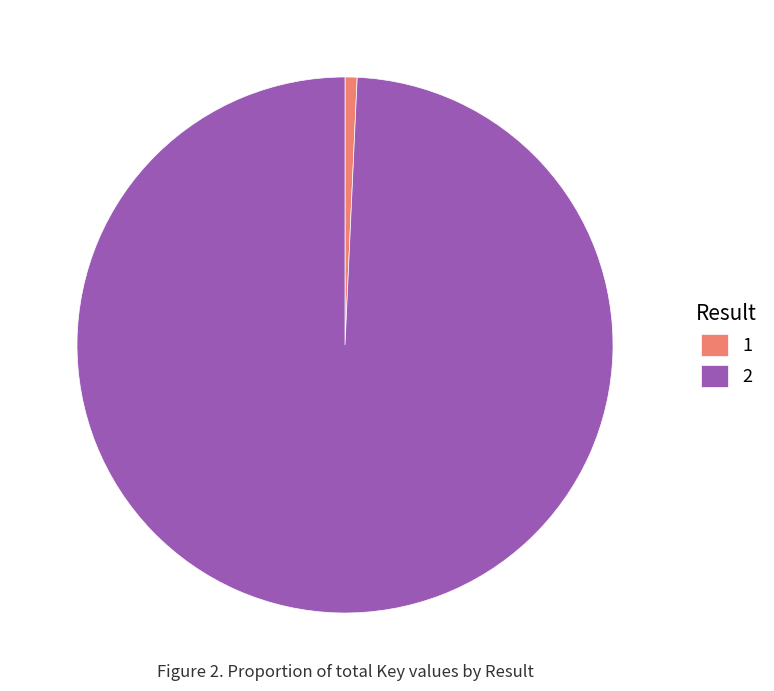

How many segments does this pie chart have?

2